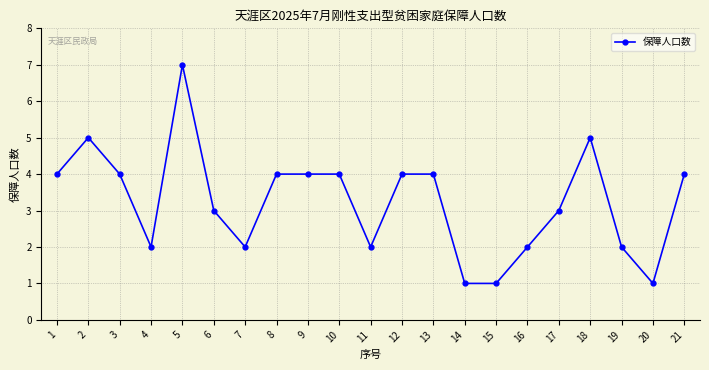

The chart shows a value of 1 at 19. True or false?

False